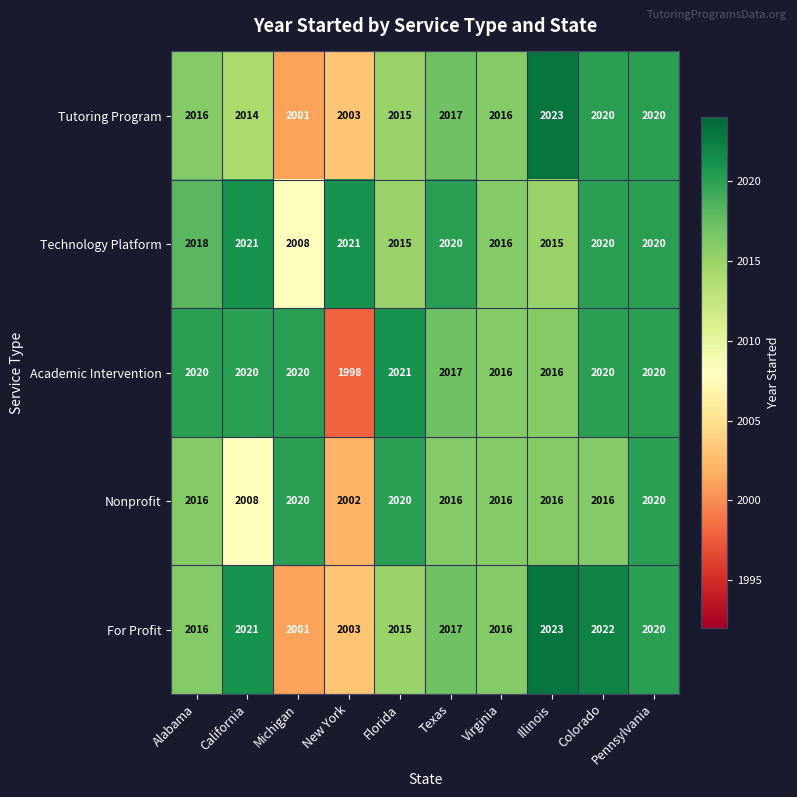

Which category has the highest value across all series?

Illinois